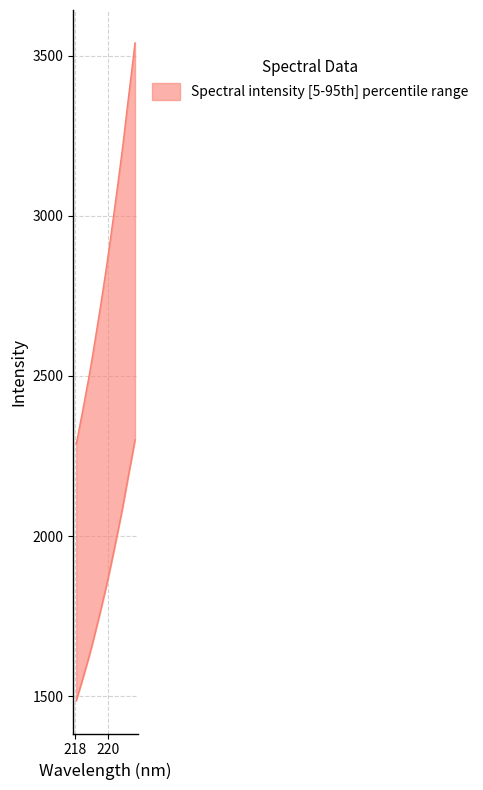

What is the difference between the values at 221.1174 and 221.3083?

81.6